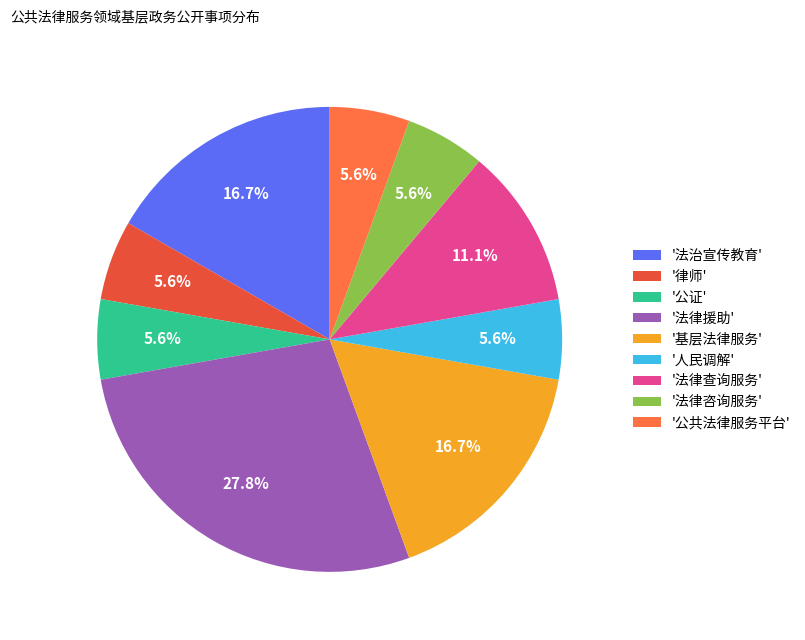

Does '法律查询服务' account for over 50% of the chart?

No